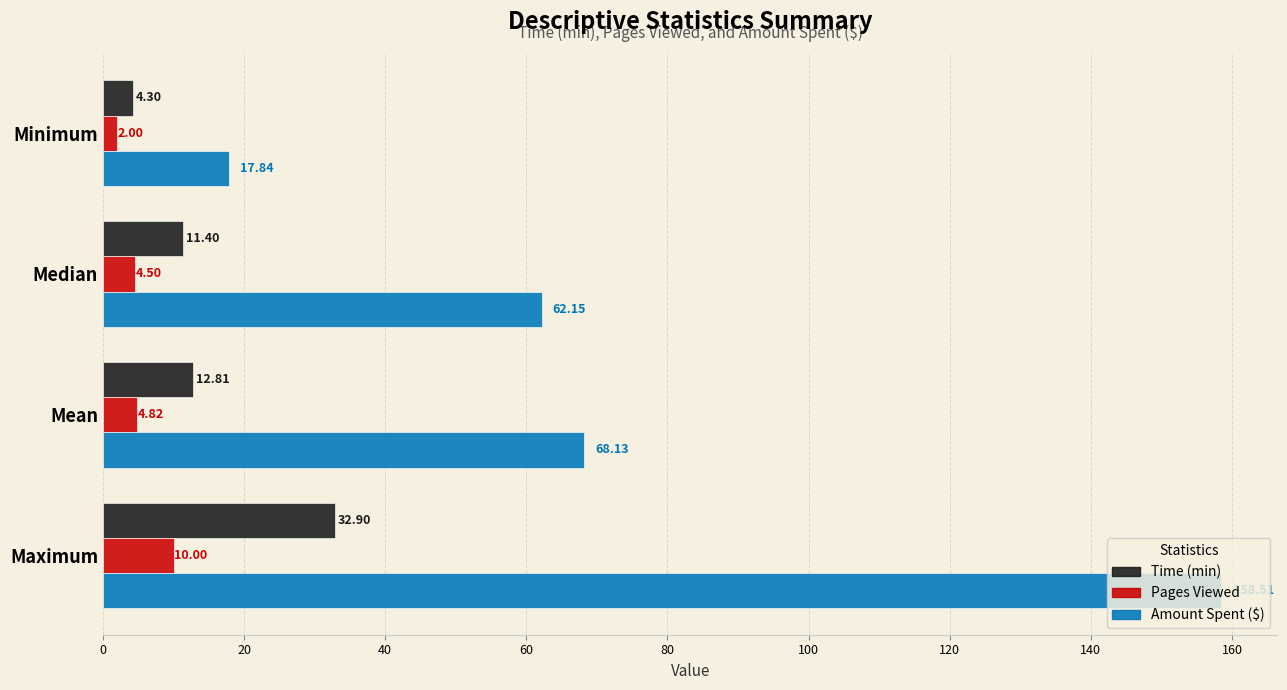

At which label does Time (min) reach its peak?

Maximum